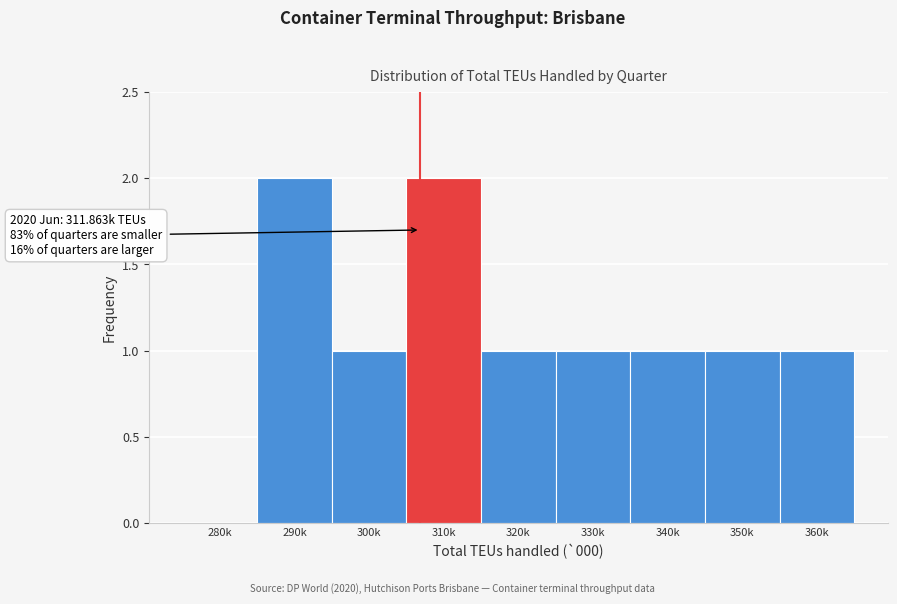

Reading right to left, extract all data points from this chart.

360k=1	350k=1	340k=1	330k=1	320k=1	310k=2	300k=1	290k=2	280k=0